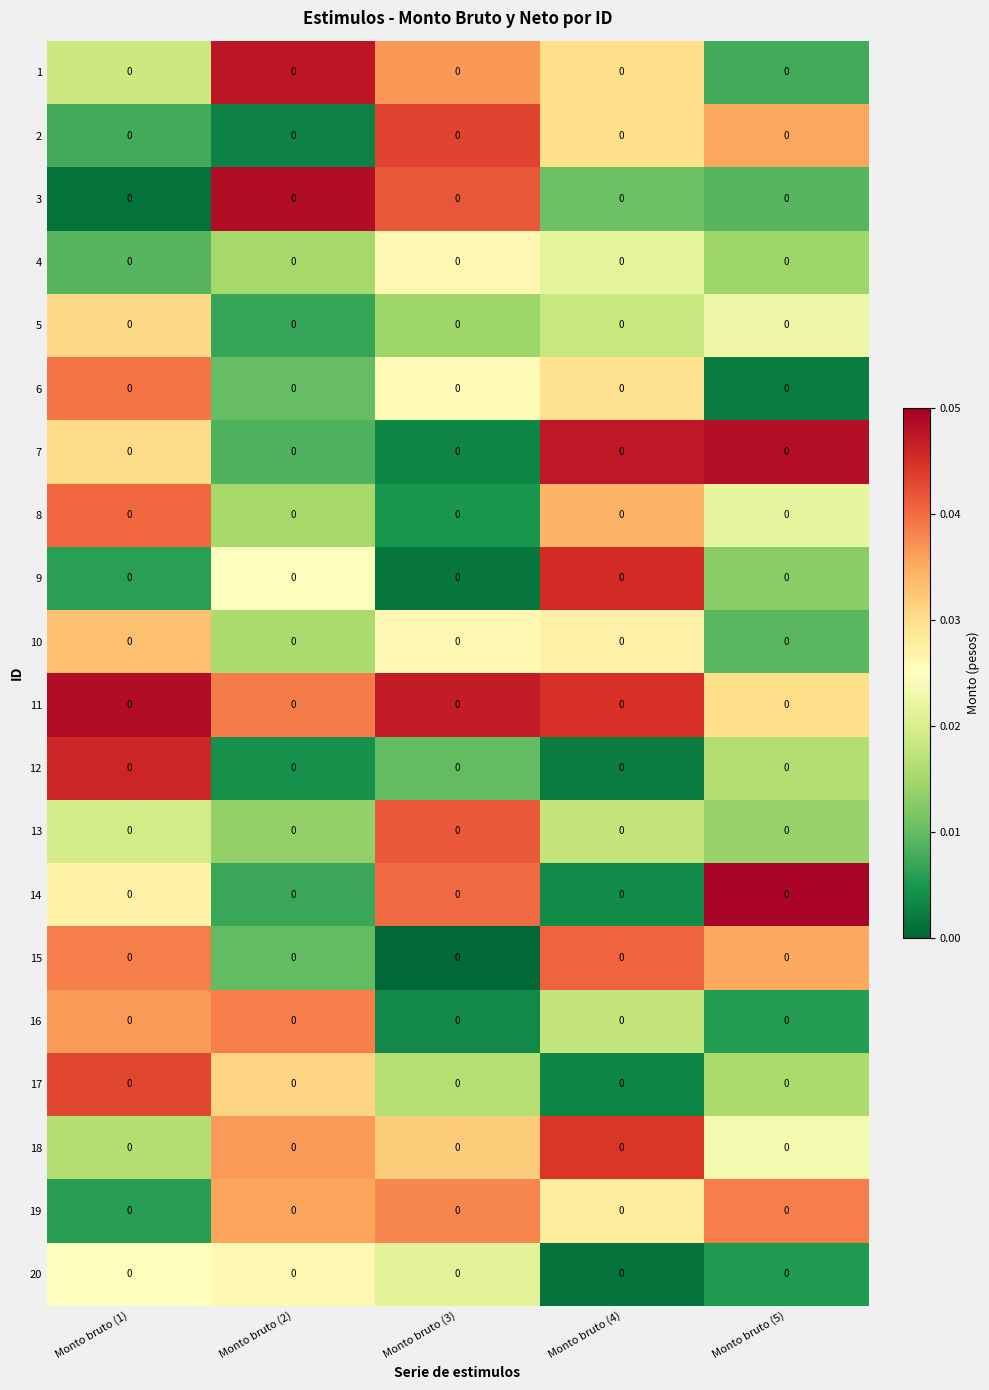

Which has a higher value, Monto bruto (2) or Monto bruto (1)?

Monto bruto (2)